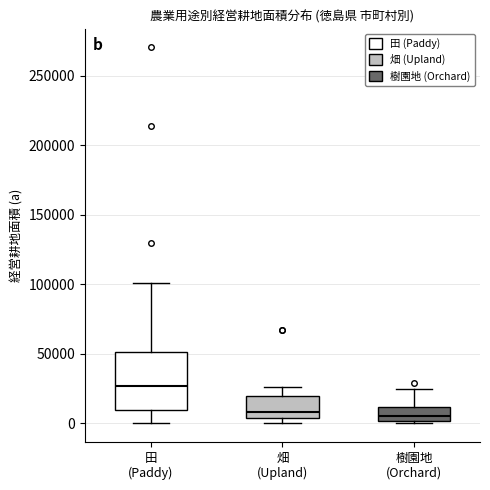

Reading left to right, read every box against the y-axis: the position of its median line, the range the box covers, and the ends of its whiskers. The values are not printed on the chart, so give them approximately, as read against the axis.

田 (Paddy): median 25000, box 10000 to 50000, whiskers 0 to 100000
畑 (Upland): median 10000, box 5000 to 20000, whiskers 0 to 25000
樹園地 (Orchard): median 5000, box 0 to 10000, whiskers 0 (just below the box's lower edge) to 25000